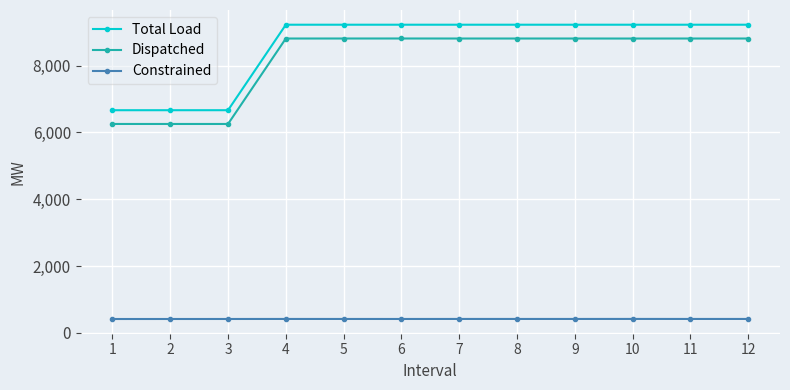

Rank the series at 4 from lowest to highest value.

Constrained, Dispatched, Total Load